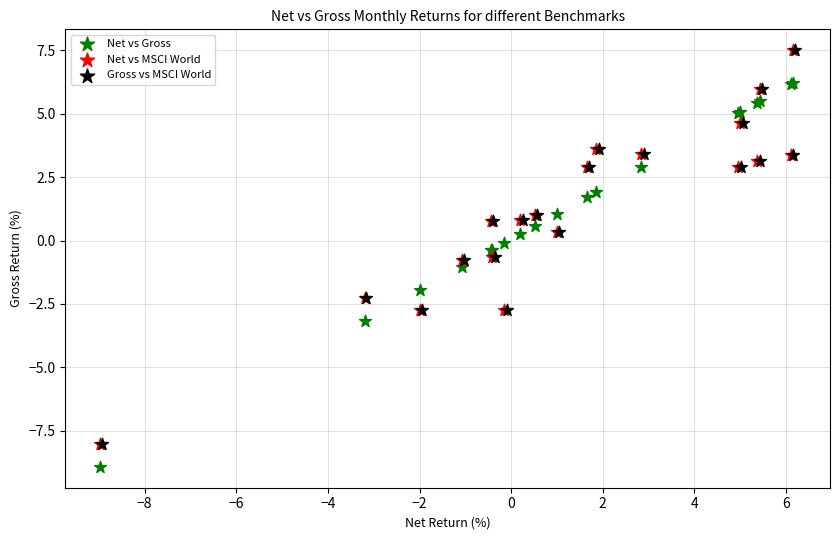

Which series contains the lowest Y value?

Net vs Gross